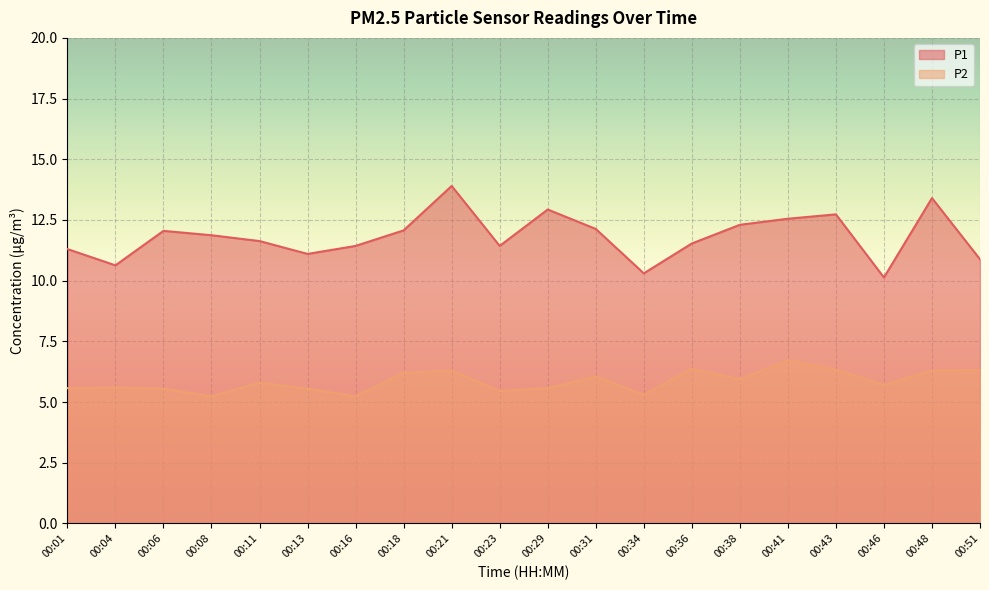

Which has a higher value, 00:16 or 00:08?

00:08